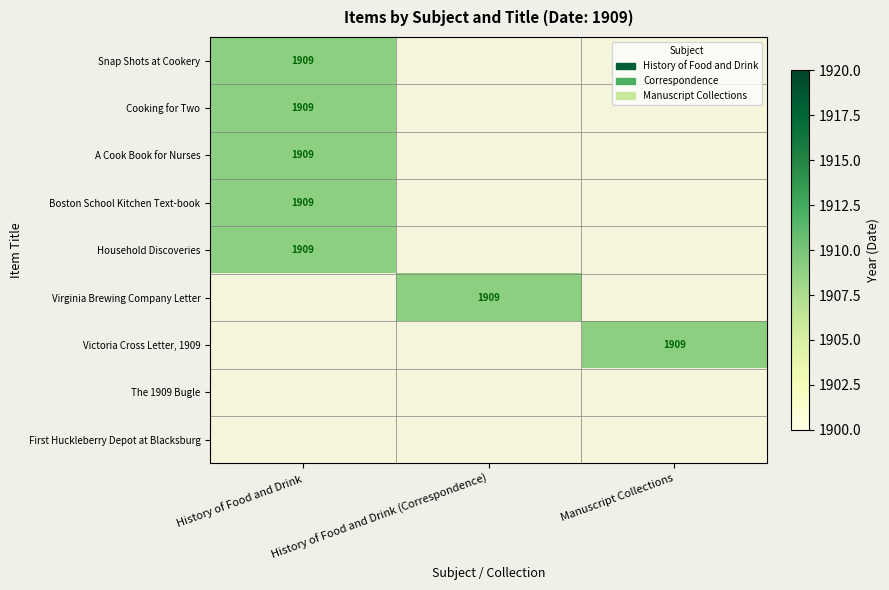

What is the average value of the Virginia Brewing Company Letter series?

636